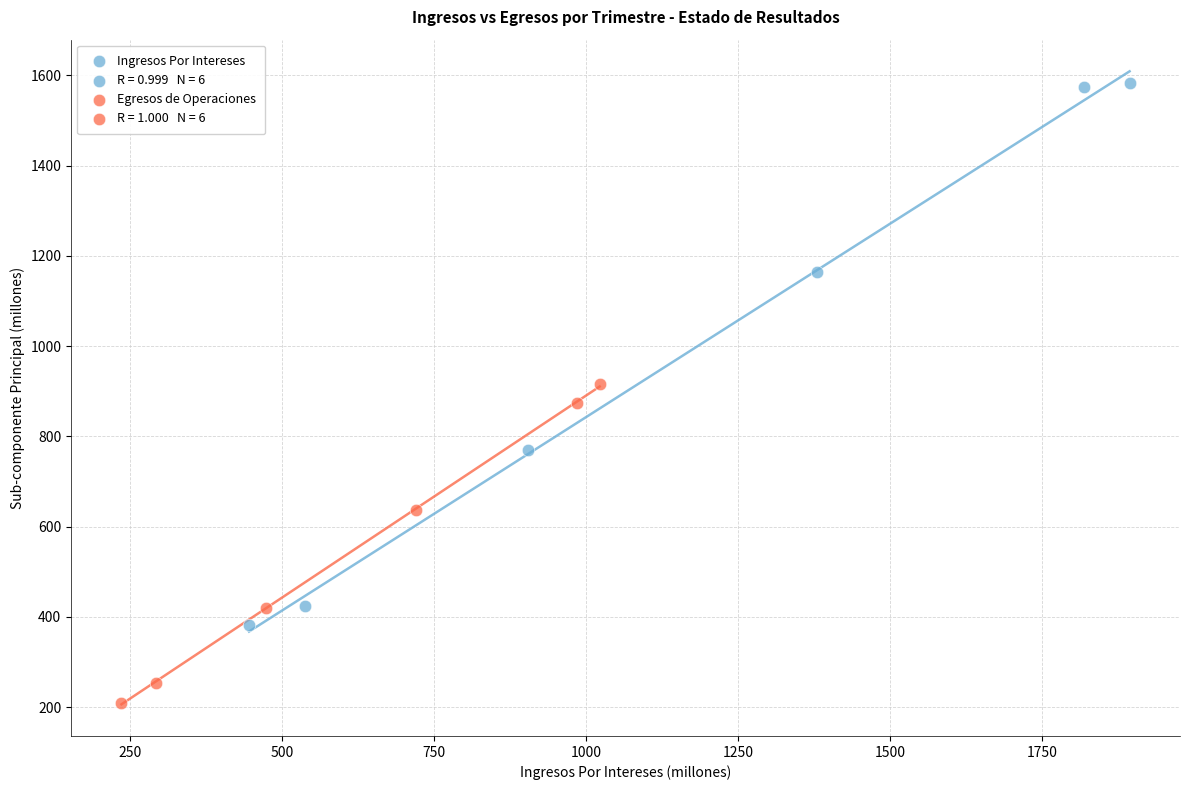

Which series has the widest spread of Y values?

Ingresos Por Intereses